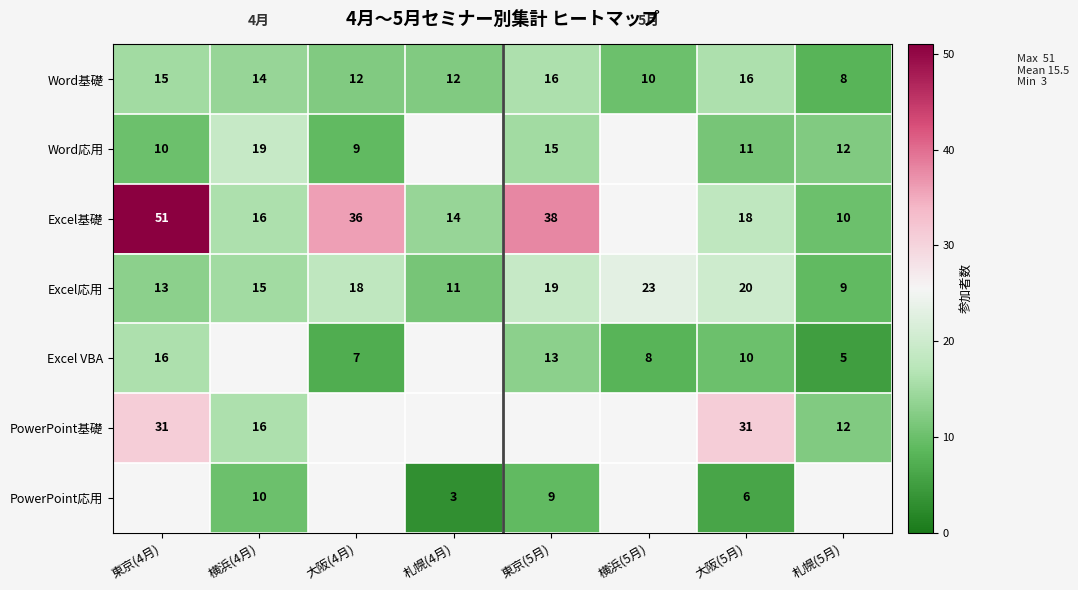

Is the value of Excel応用 at 横浜(5月) greater than the value of Excel VBA at 東京(5月)?

Yes